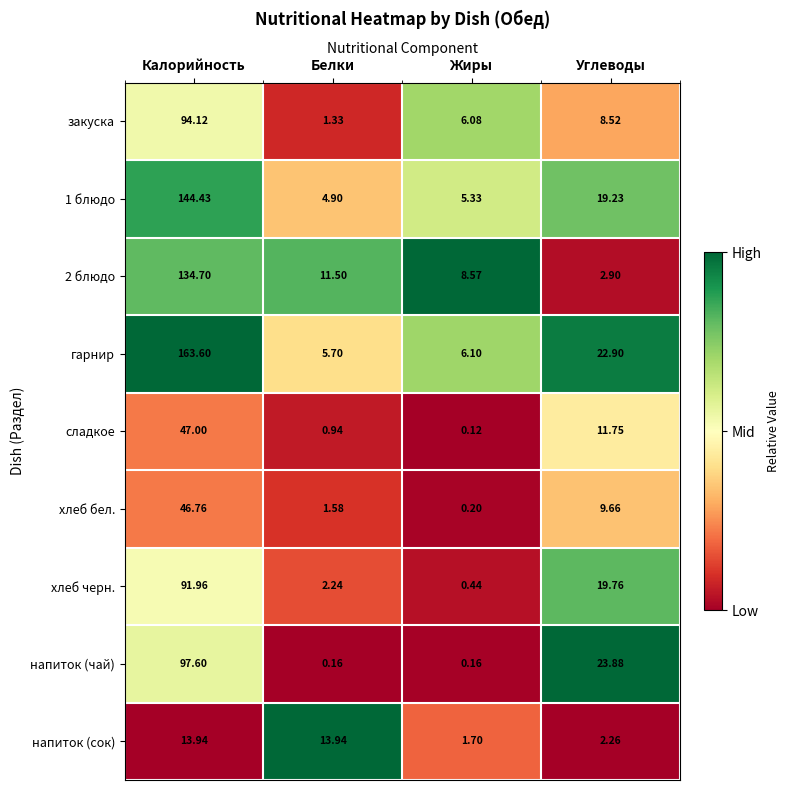

Where does the сладкое series first go above 11?

Калорийность